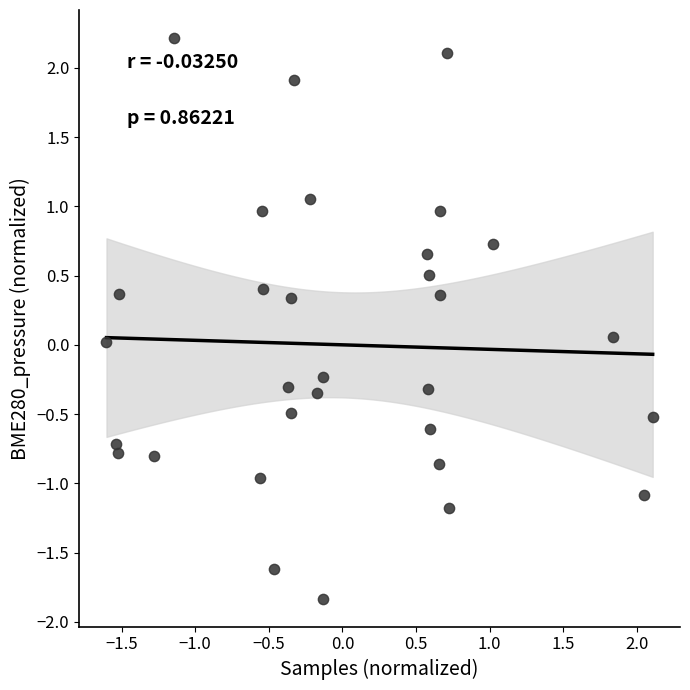

What is the range of X values (max minus min)?

3.7